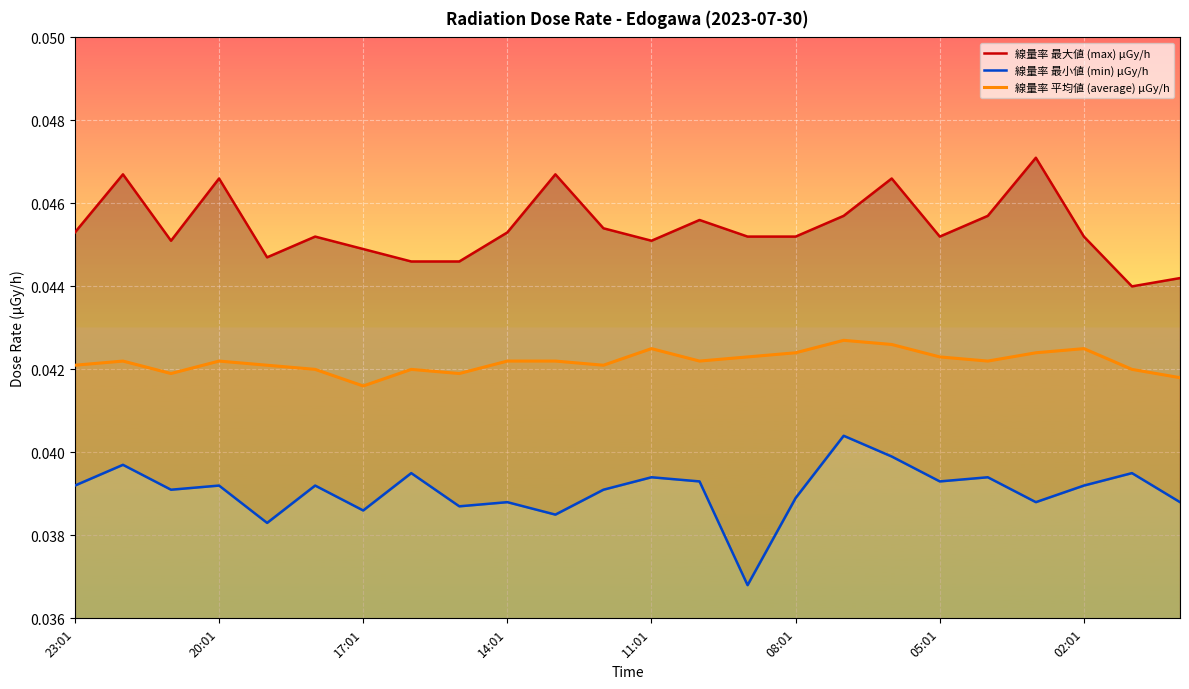

What is the label of the 23rd point from the left?

22